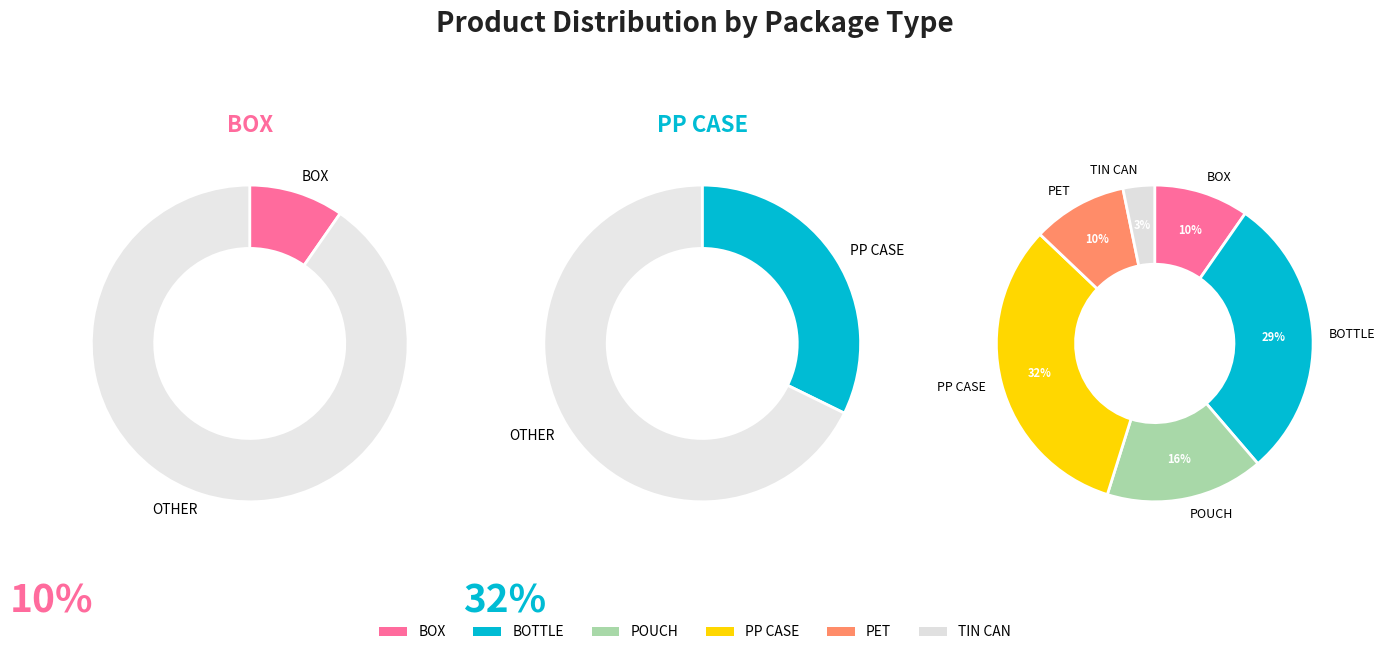

Does BOX account for over 50% of the chart?

No